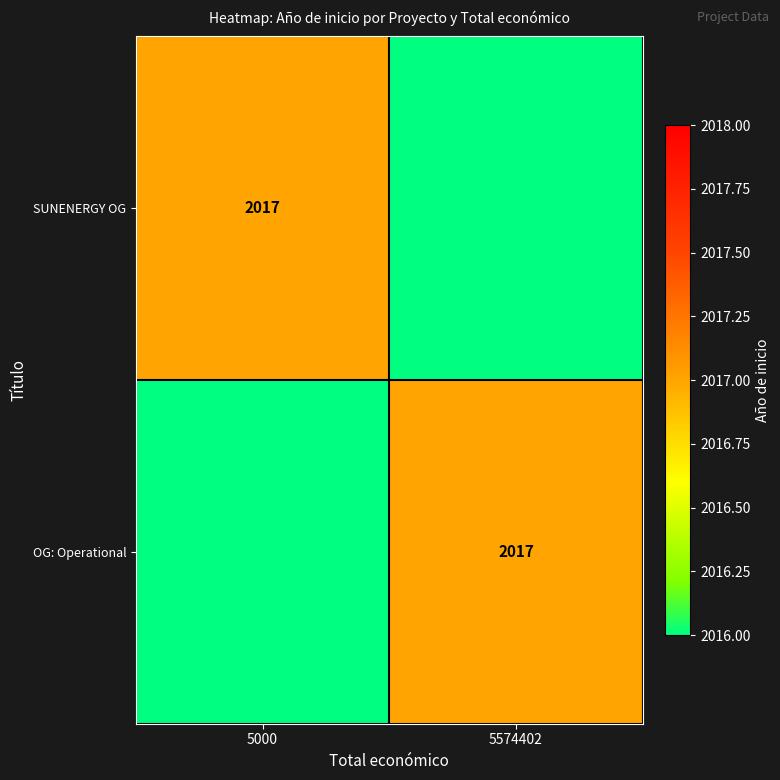

The OG: Operational series shows 2017 at 5574402. True or false?

True